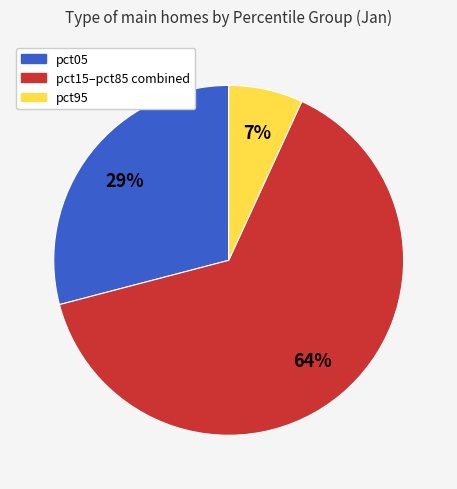

To the nearest percent, what is the average slice percentage?

33%